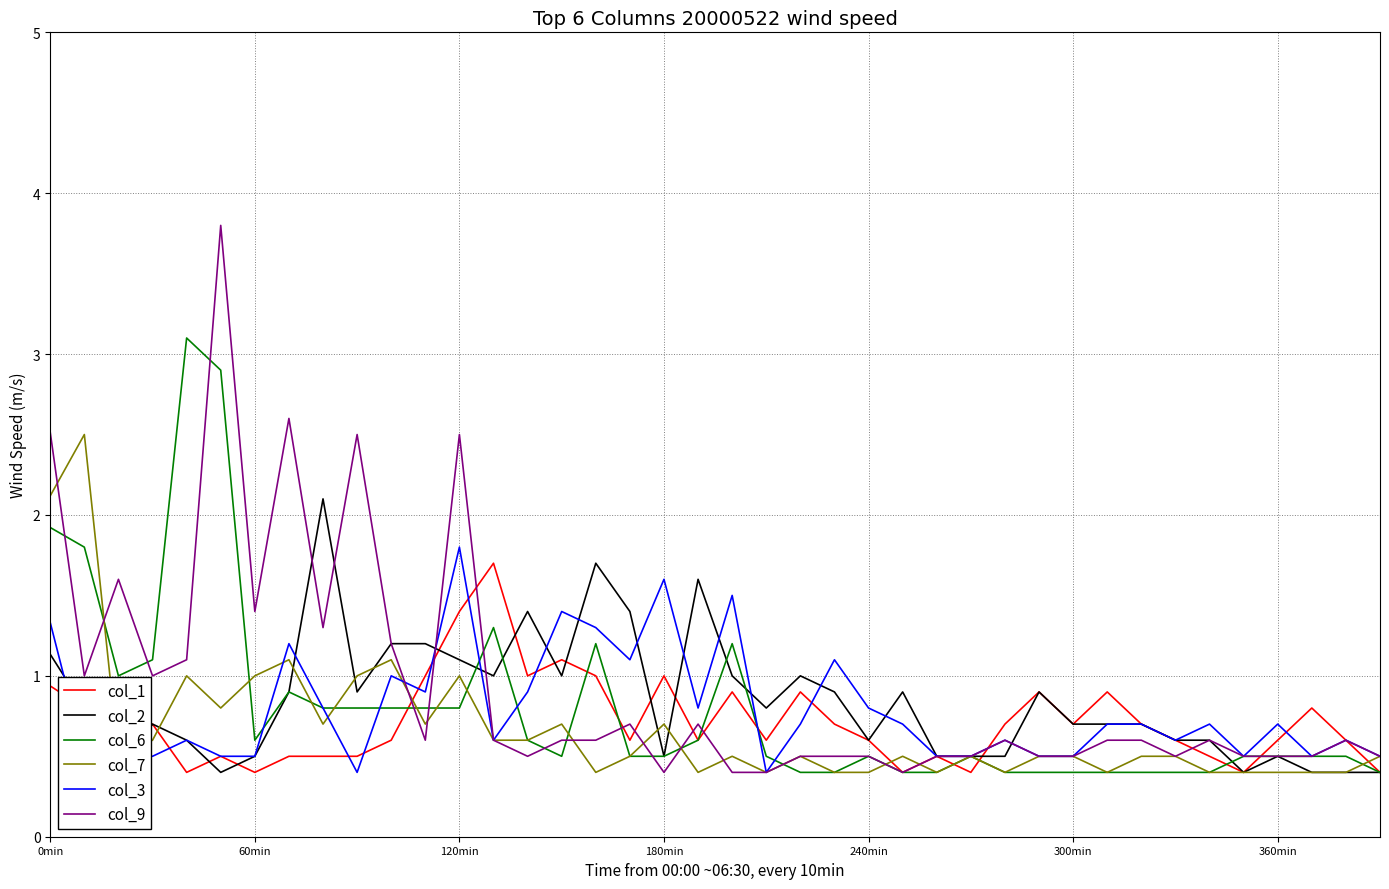

What is the highest value of the col_3 series?

1.8